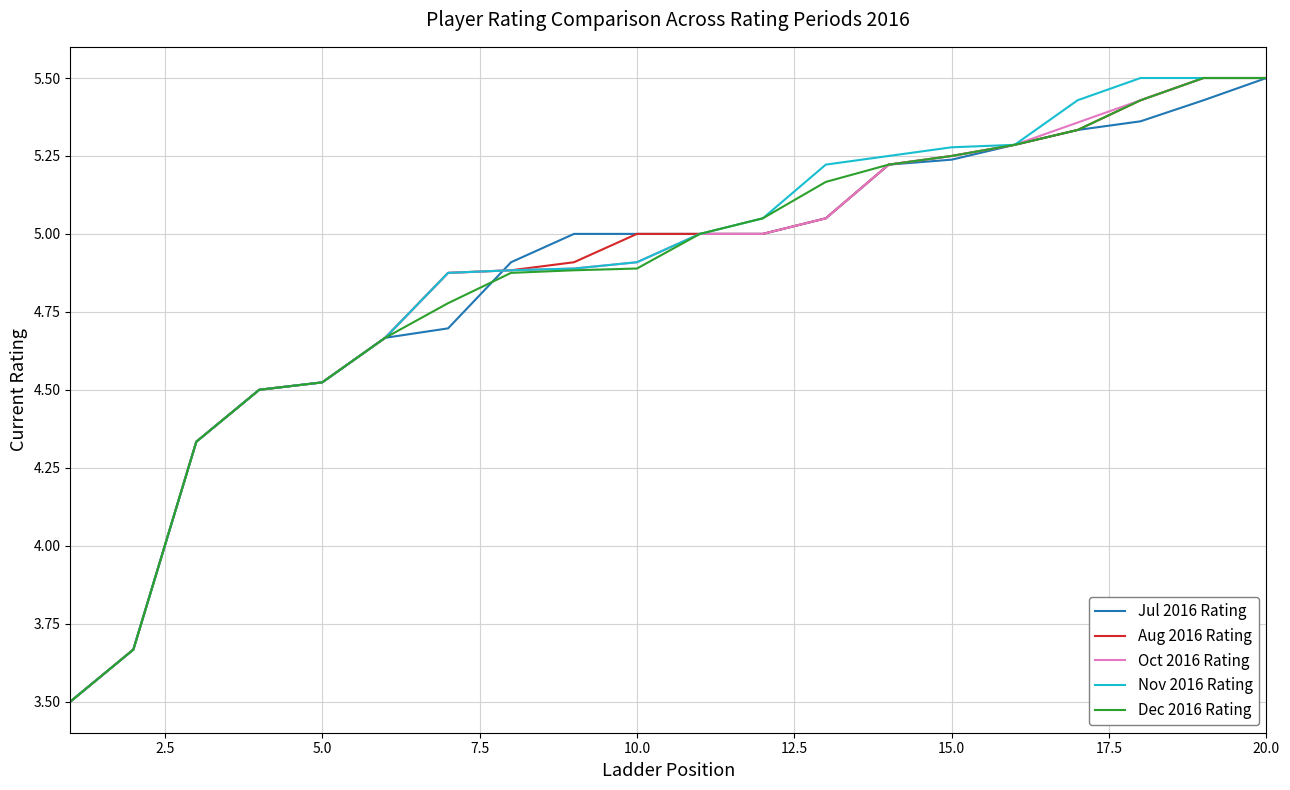

What is the minimum value for Aug 2016 Rating?

3.5